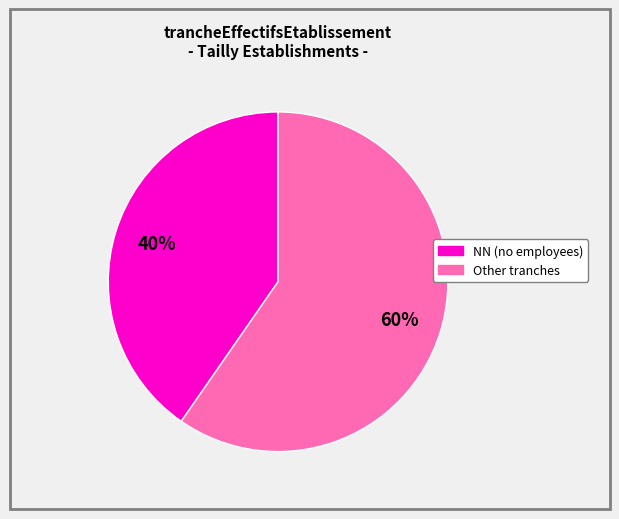

Does any single category account for the majority?

Yes